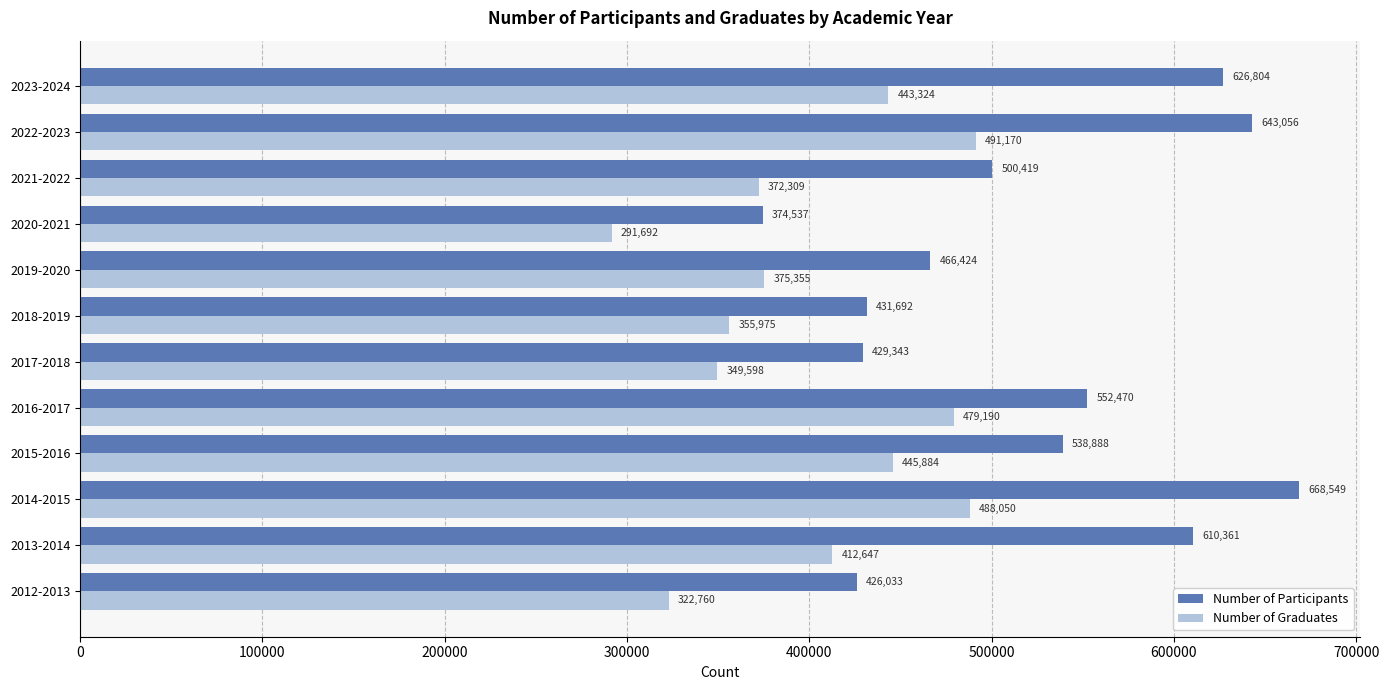

The Number of Participants series shows 950790 at 2015-2016. True or false?

False